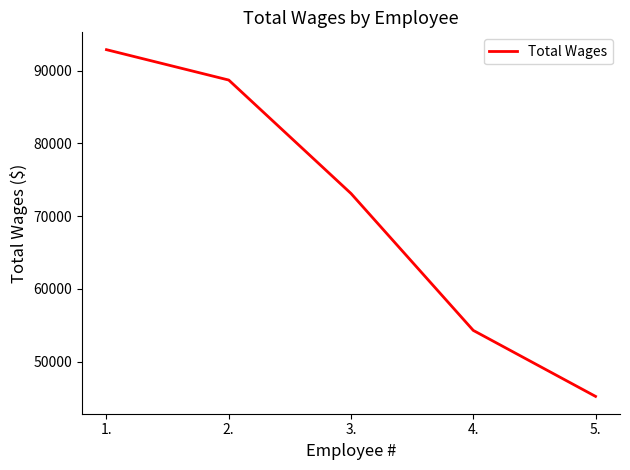

Reading left to right, list all the values displayed in this chart.

92865	88691	73104	54295	45230